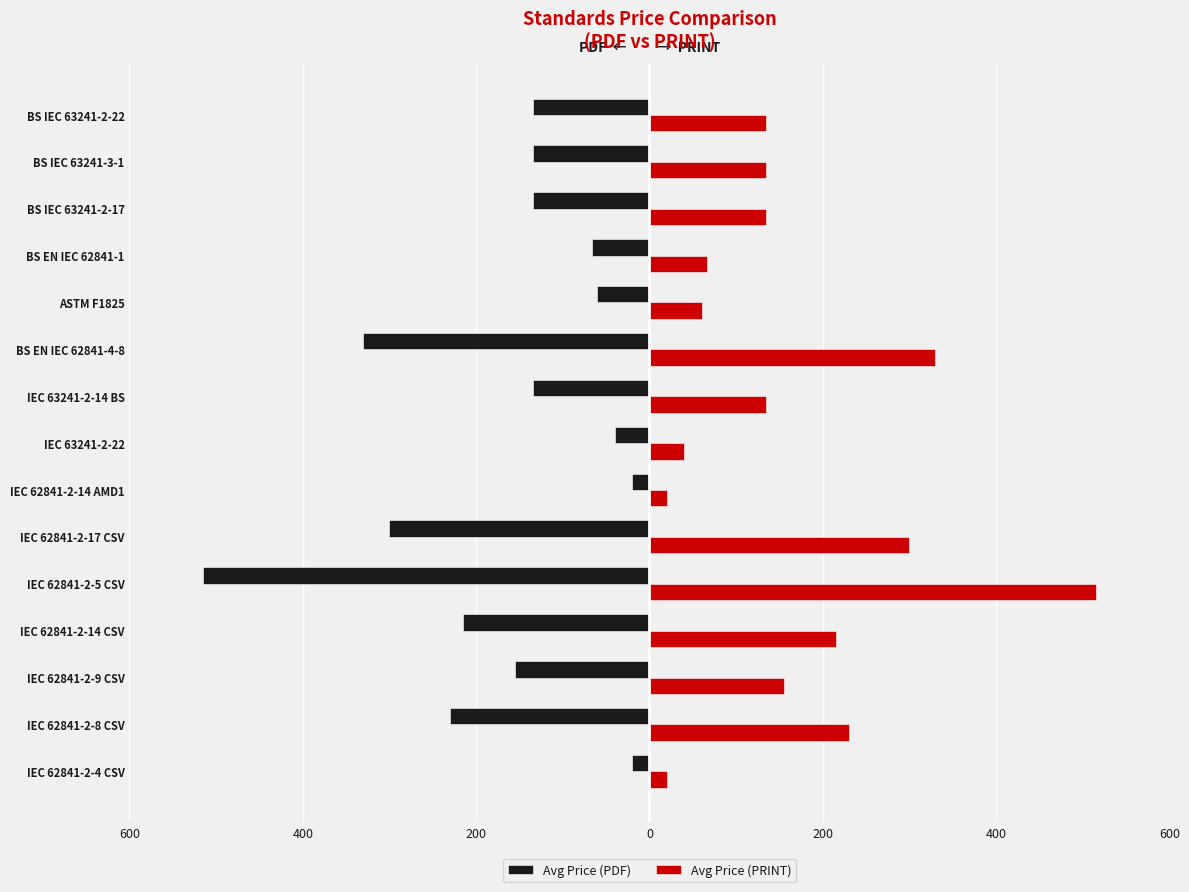

Which series has the largest total across all categories?

Avg Price (PRINT)